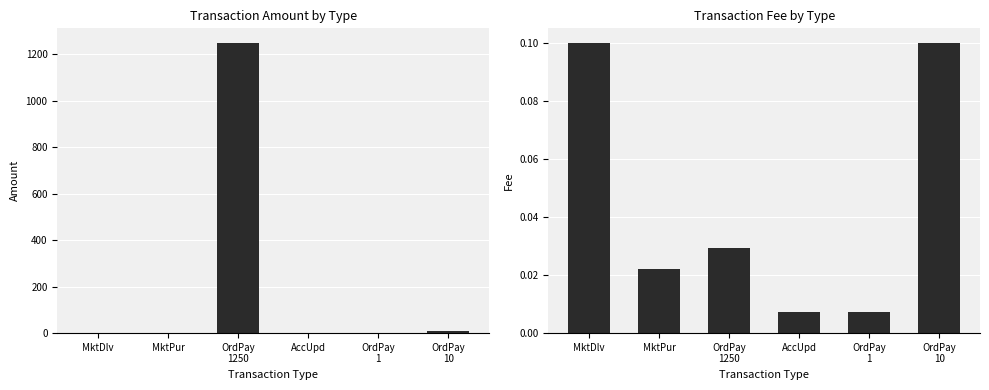

Is it true that Amount equals 0.0 at MktDlv?

True